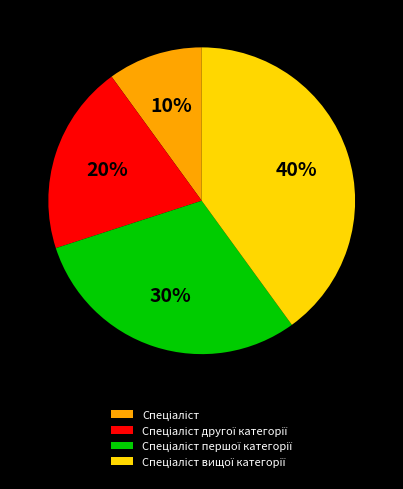

To the nearest percent, what is the difference between the largest and smallest slice percentages?

30%